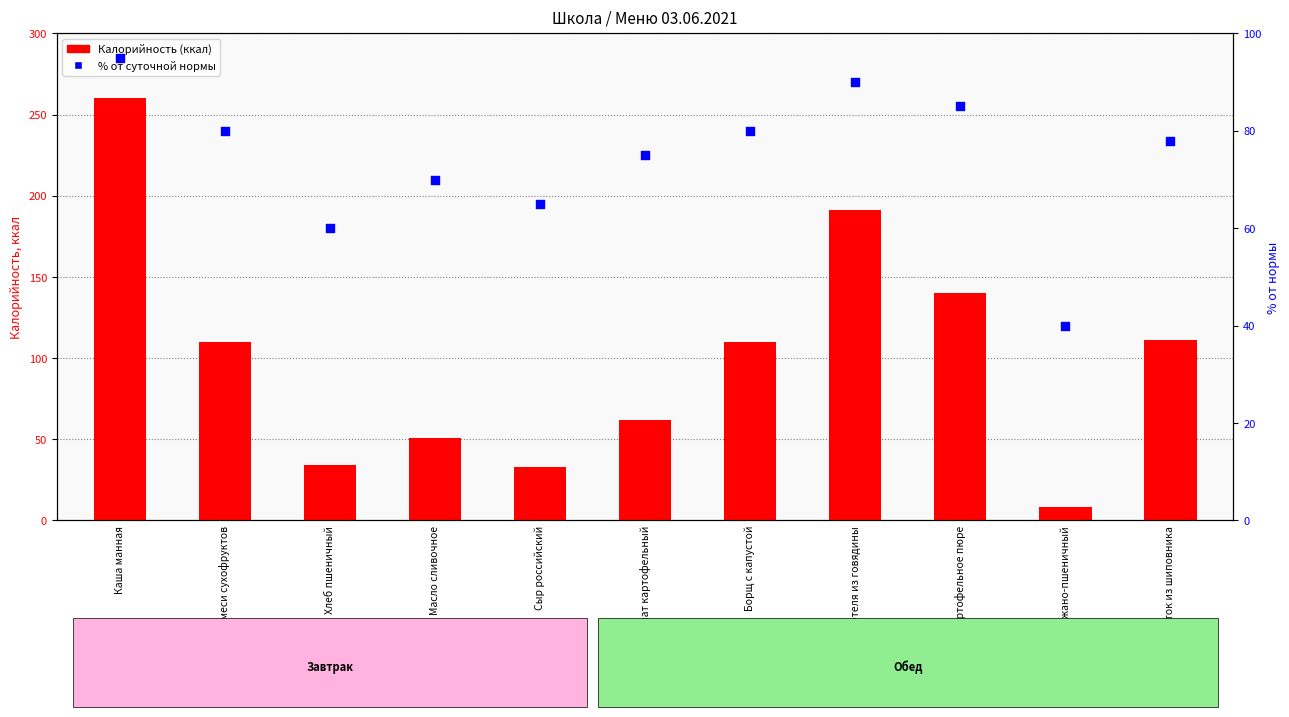

At which category is the sum across all series the highest?

Каша манная